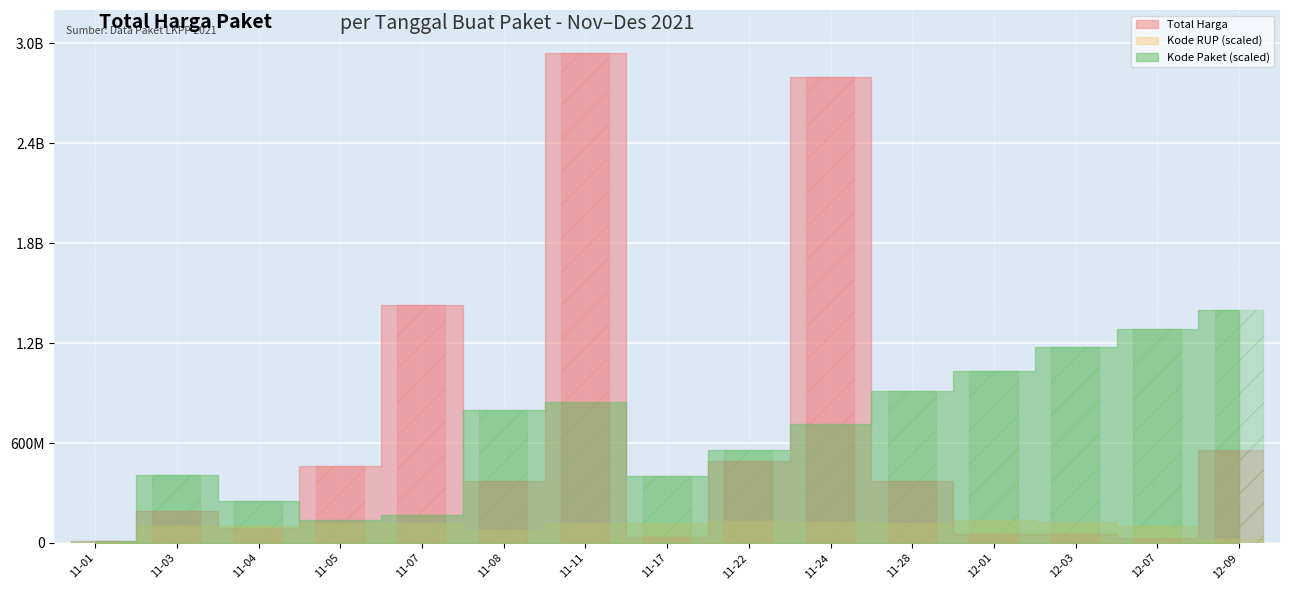

True or false: Total Harga has a value of 657234521 at 11-22.

False